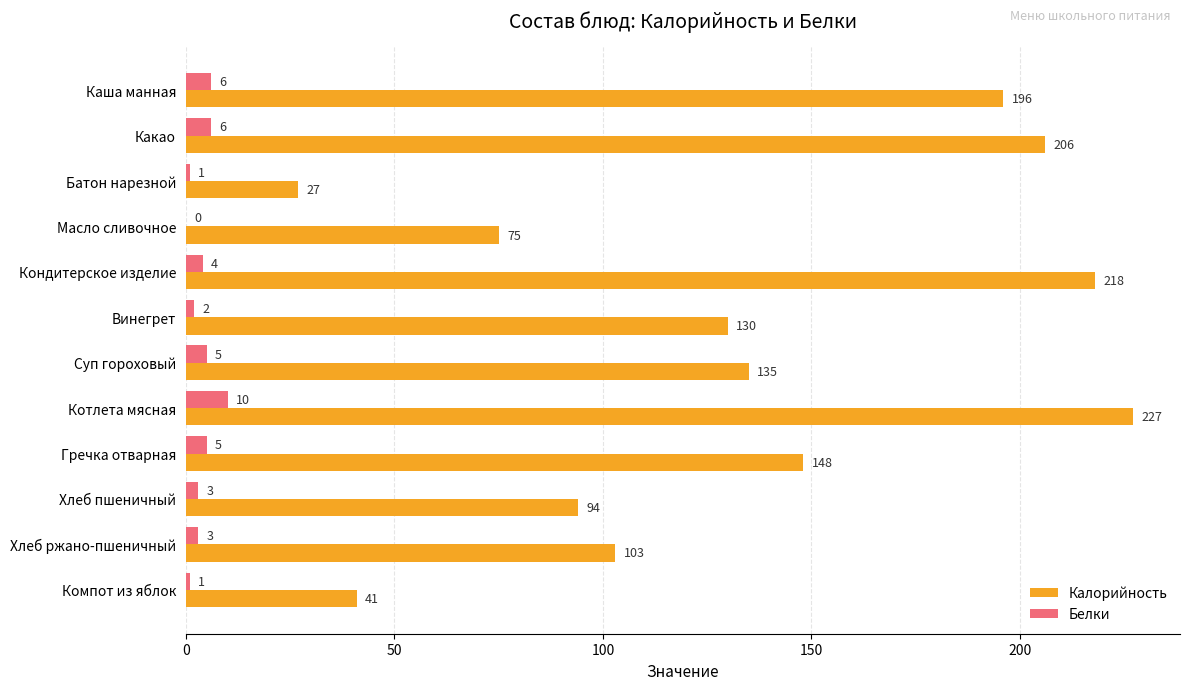

At which label is Калорийность closest to 127?

Винегрет